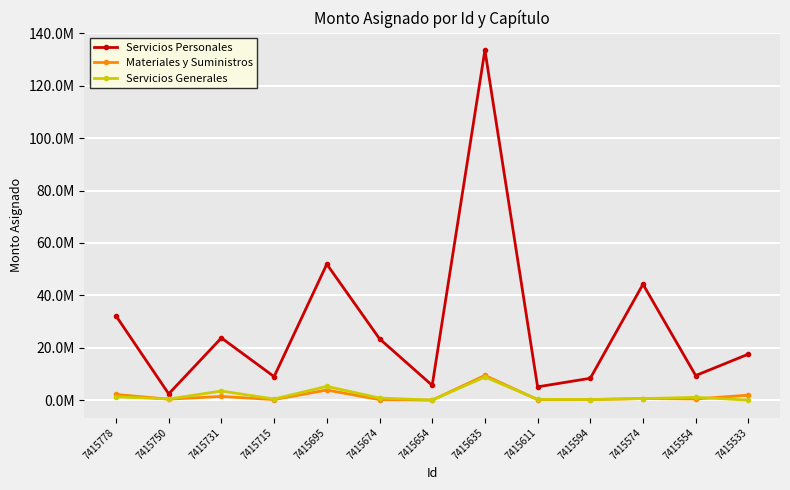

Reading left to right, extract all data points from this chart.

Servicios Personales: 7415778=32156679.8	7415750=2385555.4	7415731=23745535.3	7415715=8966557.4	7415695=51907186.7	7415674=23427184.3	7415654=5629502.7	7415635=133632970.8	7415611=5062196.5	7415594=8332071.9	7415574=44243668.1	7415554=9376276.8	7415533=17559996.2
Materiales y Suministros: 7415778=2152710.0	7415750=360864.0	7415731=1387349.5	7415715=204000.0	7415695=3847135.8	7415674=192899.5	7415654=0.0	7415635=9430402.8	7415611=187412.2	7415594=215647.0	7415574=588188.4	7415554=431140.3	7415533=1895365.9
Servicios Generales: 7415778=1246175.0	7415750=423983.0	7415731=3470603.8	7415715=420000.0	7415695=5245677.5	7415674=800075.0	7415654=0.0	7415635=8840861.0	7415611=295520.6	7415594=215647.0	7415574=581139.6	7415554=1046408.4	7415533=0.0